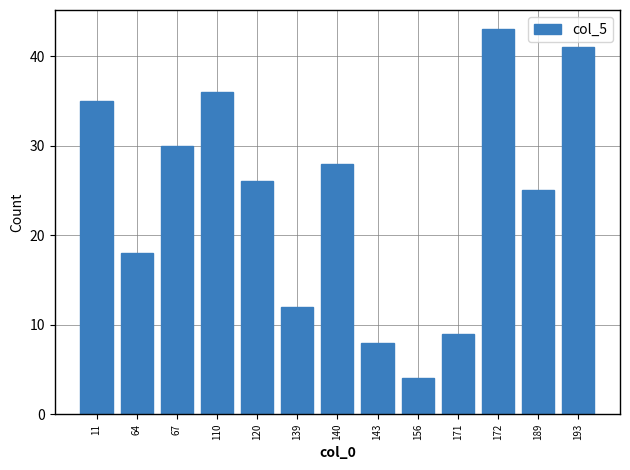

At which category does the chart reach its minimum across all series?

156